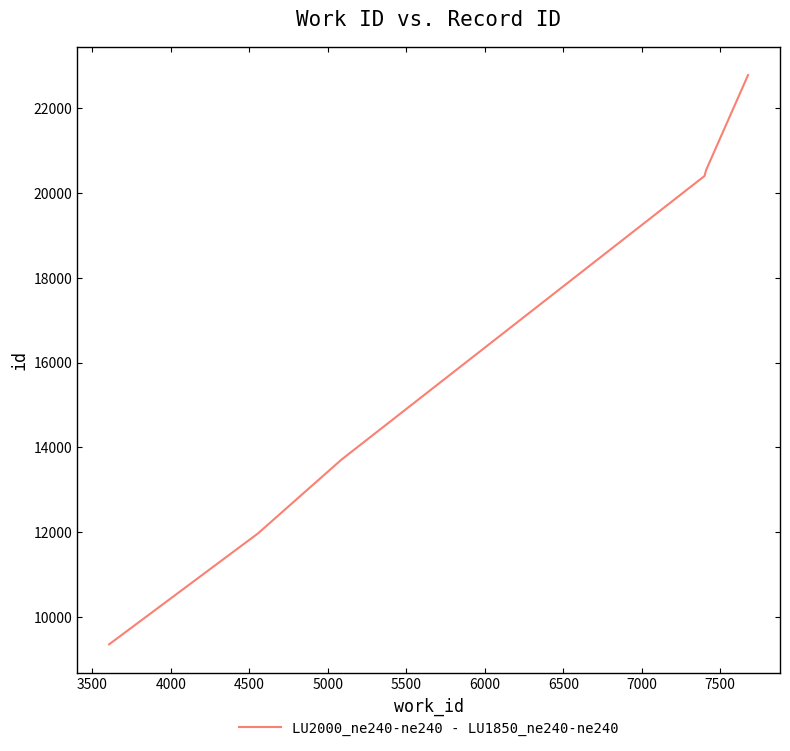

Reading left to right, extract all data points from this chart.

9356	11971	13715	20402	20543	22781